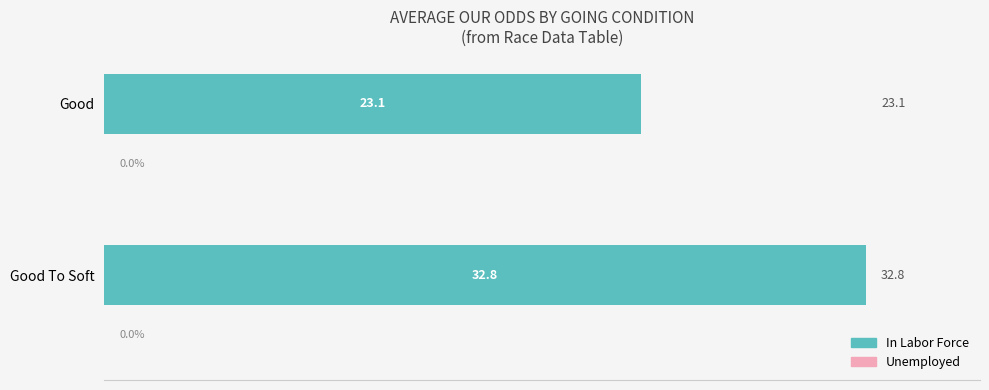

Where is the data nearest to the value 27?

Good